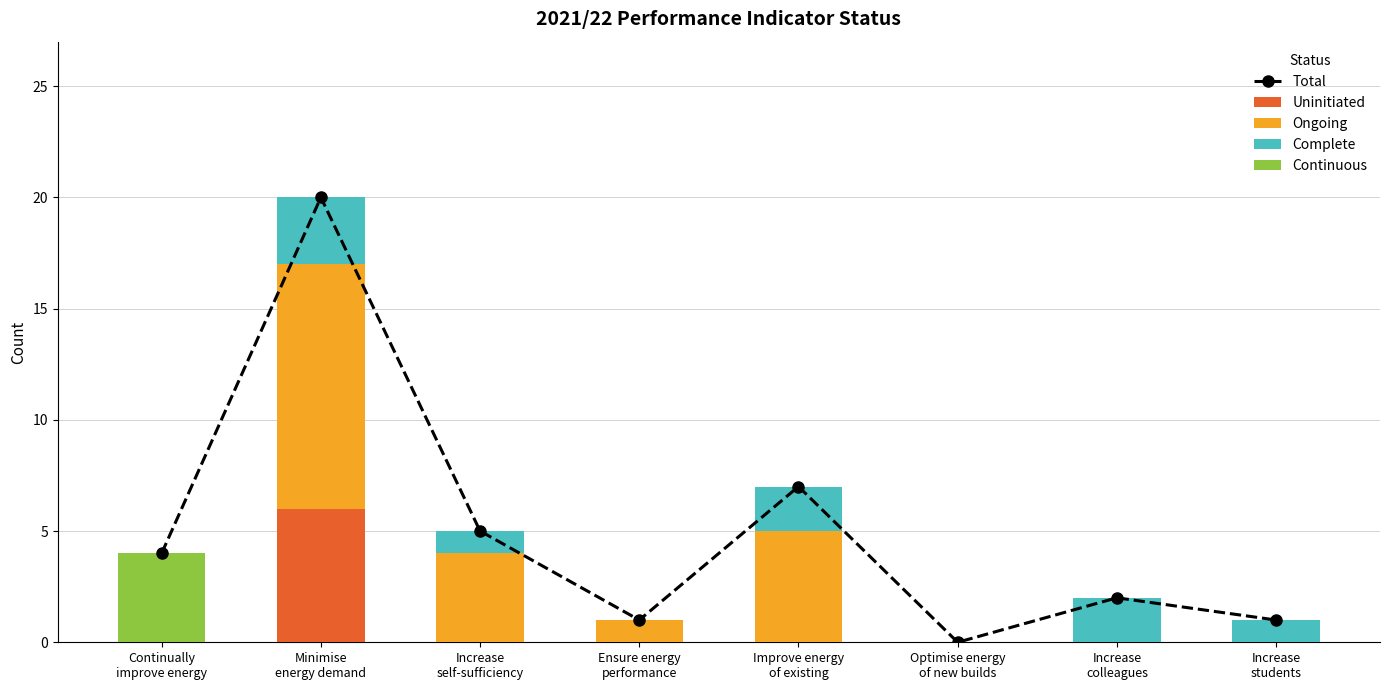

What is the label of the 8th bar from the right?

Continually
improve energy